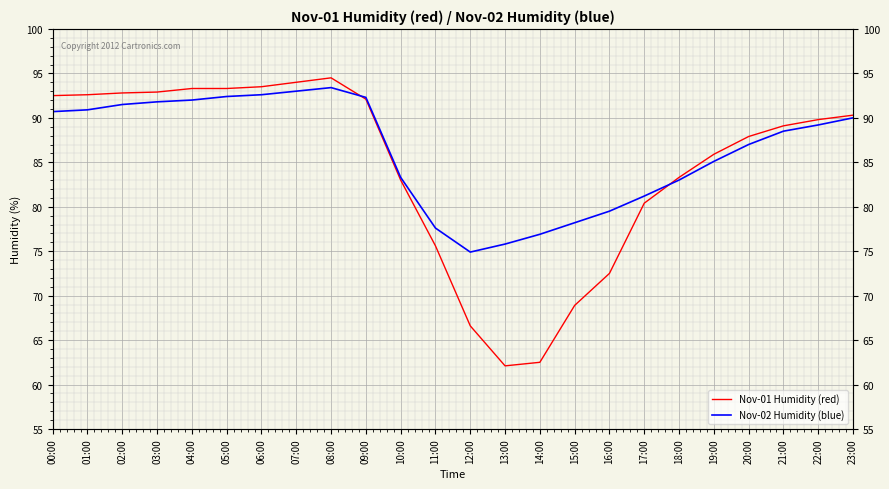

True or false: Nov-02 Humidity (blue) and Nov-01 Humidity (red) intersect in this chart.

True